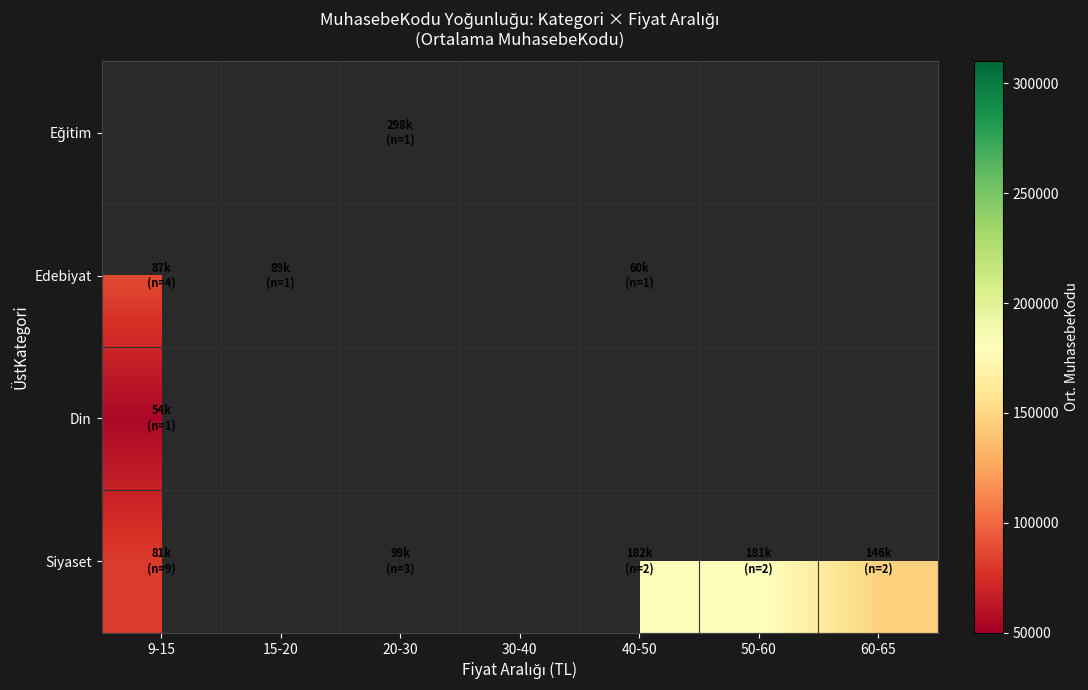

Rank the series by their maximum value, from highest to lowest.

Eğitim, Siyaset, Edebiyat, Din